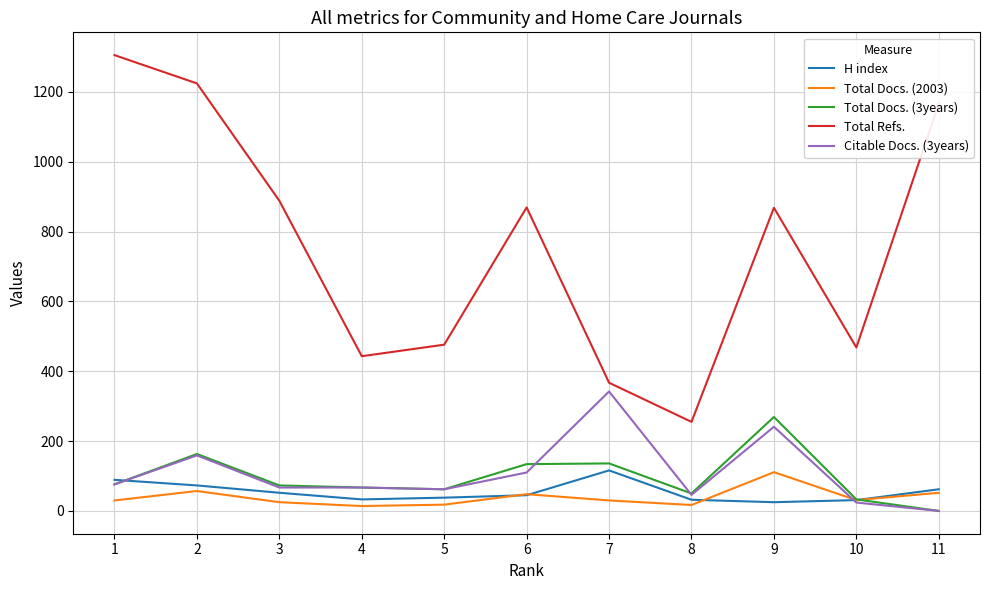

True or false: Total Docs. (3years) and Total Refs. cross at least once.

False